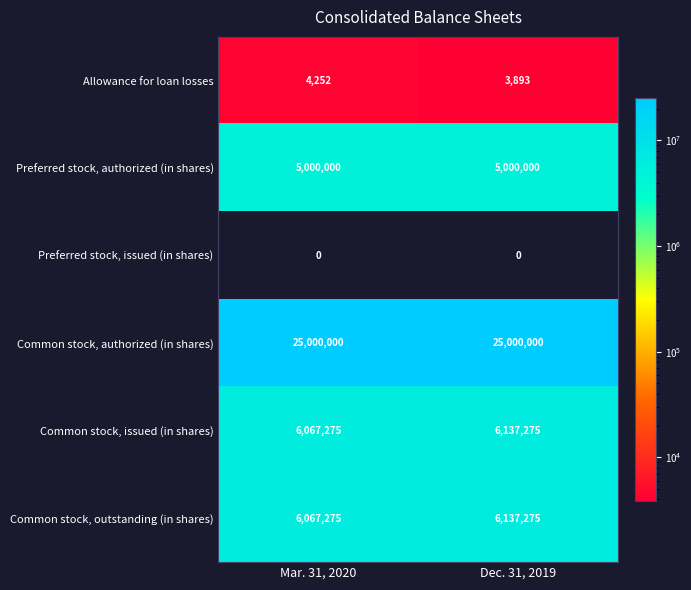

What is the difference between the highest and lowest values at Mar. 31, 2020?

25000000